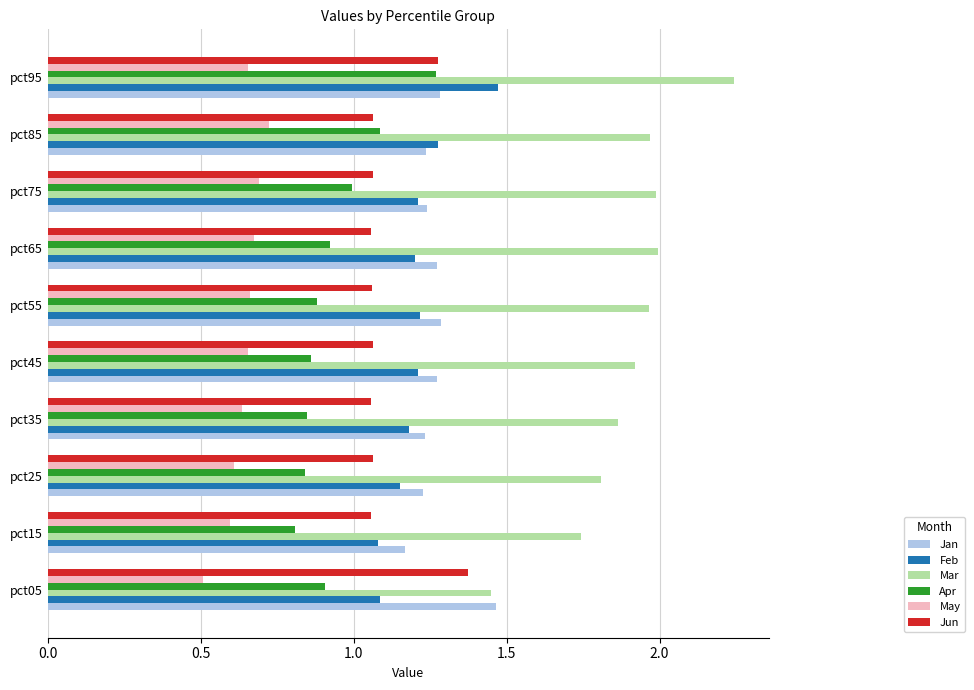

Is it true that May equals 0.7 at pct55?

True